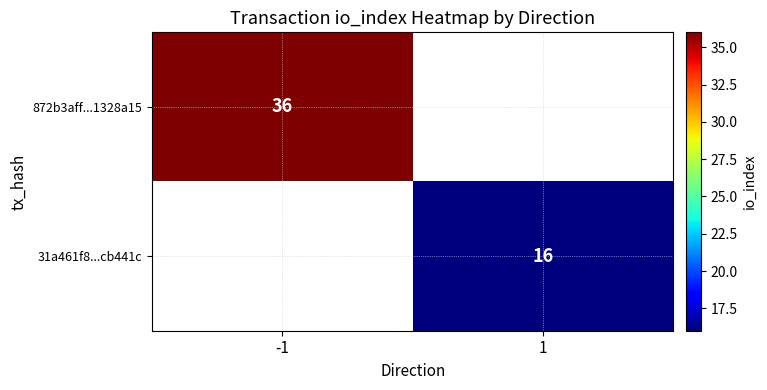

What is the smallest value displayed?

16.0